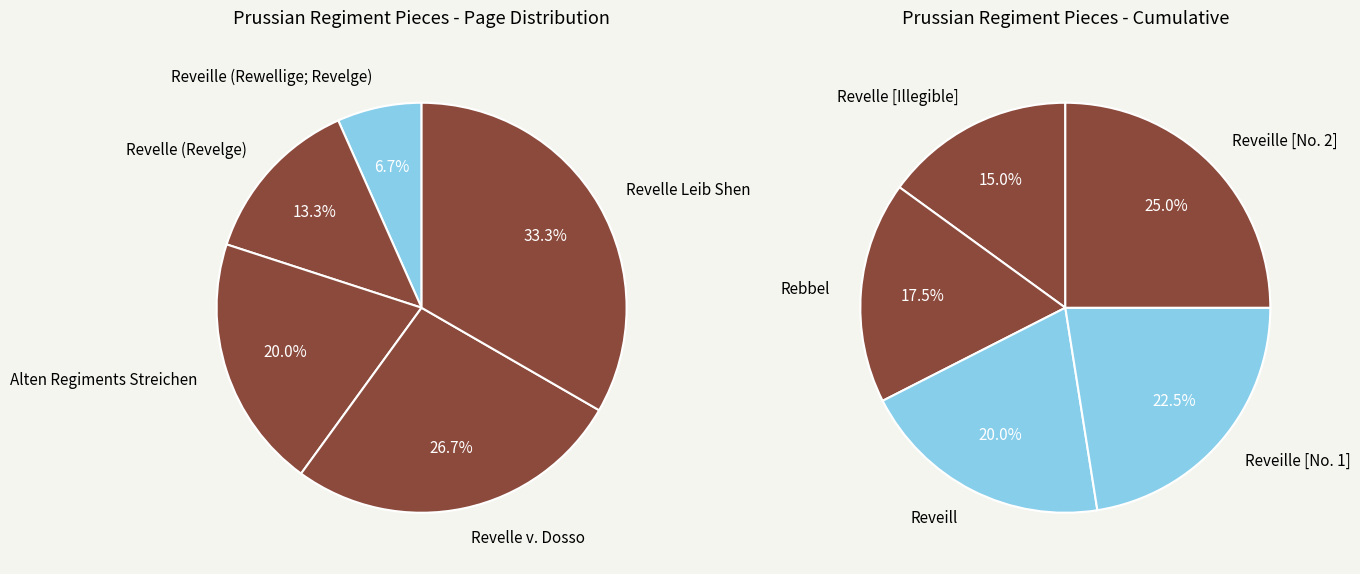

Combined, do Alten Regiments Streichen and Rebbel account for over 50%?

No